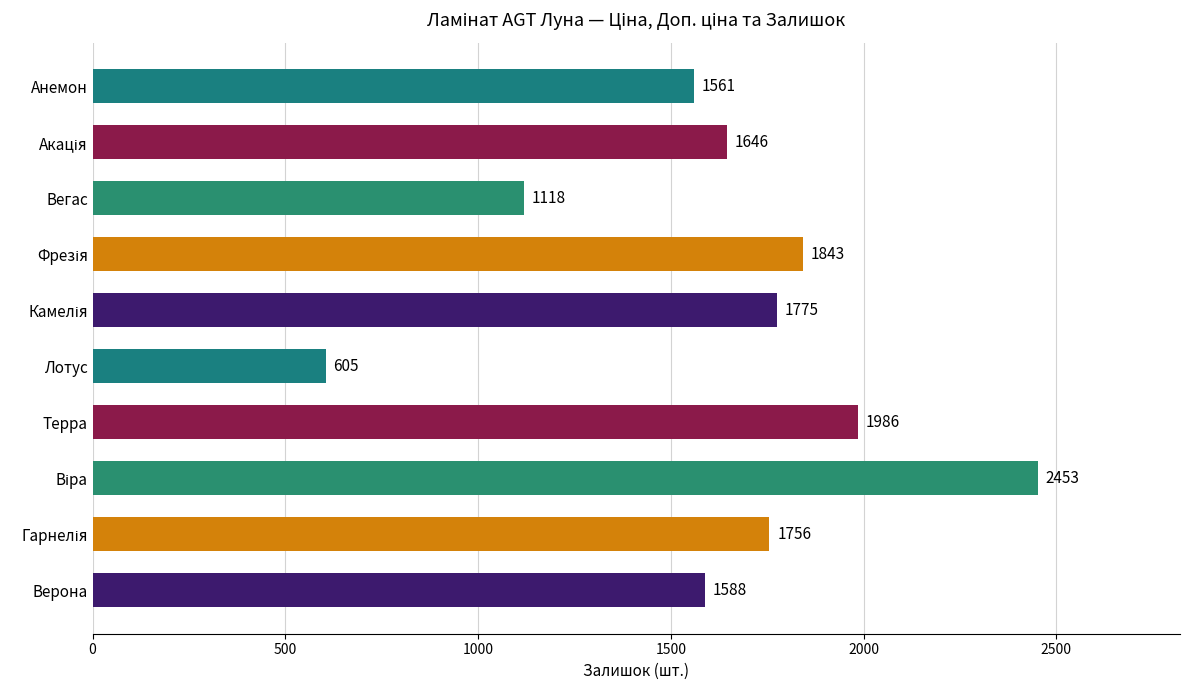

Which category has the lowest value across all series?

Лотус